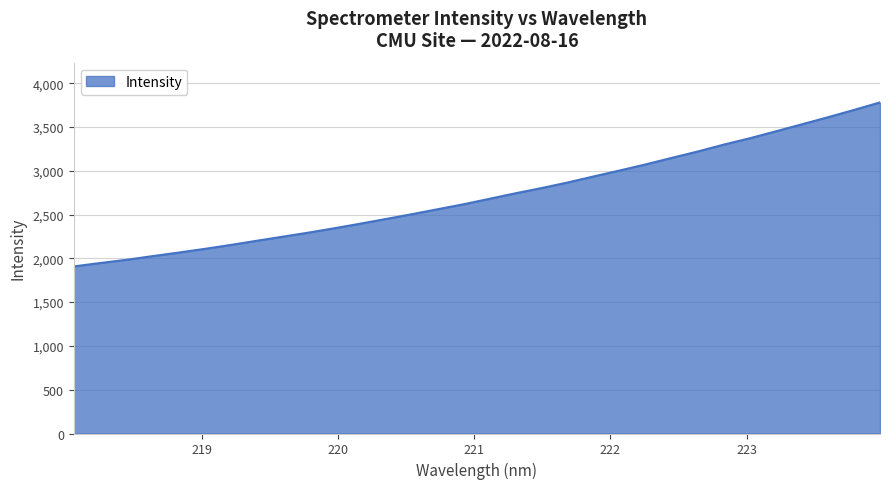

What is the smallest value displayed?

1907.7